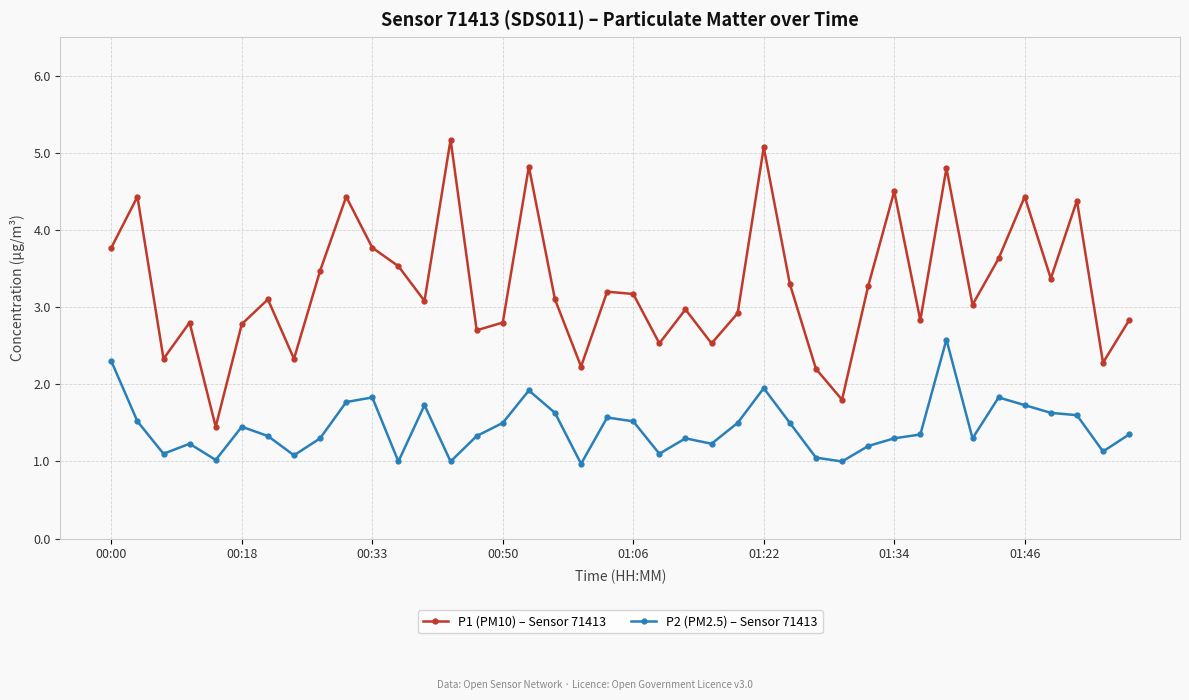

In P2 (PM2.5) – Sensor 71413, how many points are lower than both neighbors (excluding endpoints)?

11